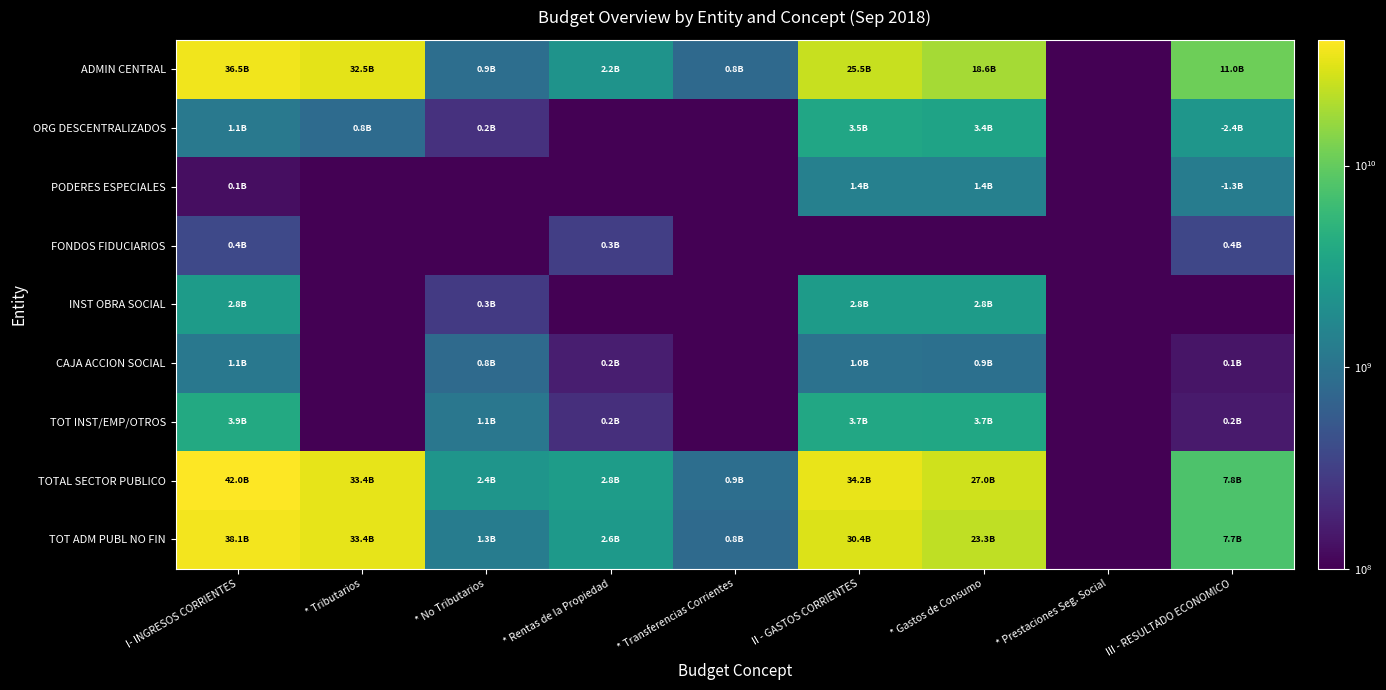

At which category is the sum across all series the highest?

I- INGRESOS CORRIENTES